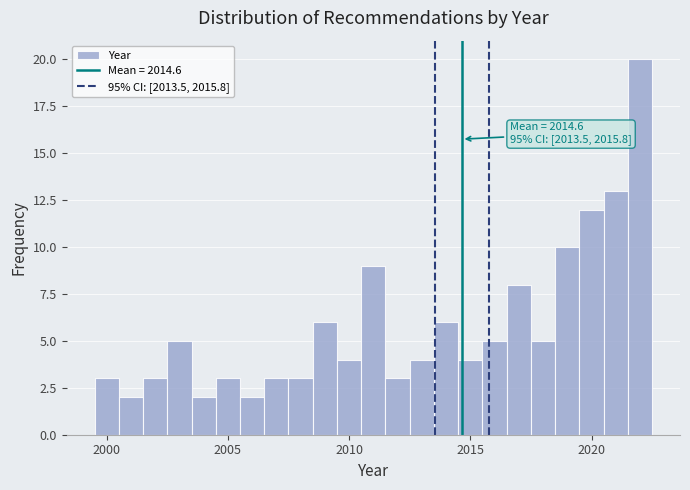

Read against the x-axis, roughly where is the centre of the tallest bar?

2022.0